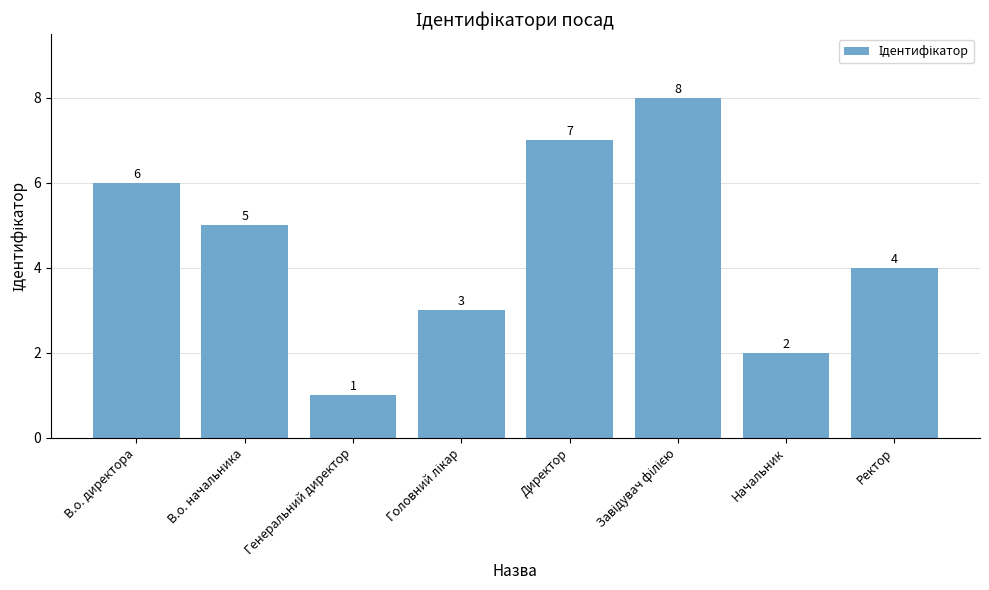

What is the difference between the second highest and second lowest values?

5